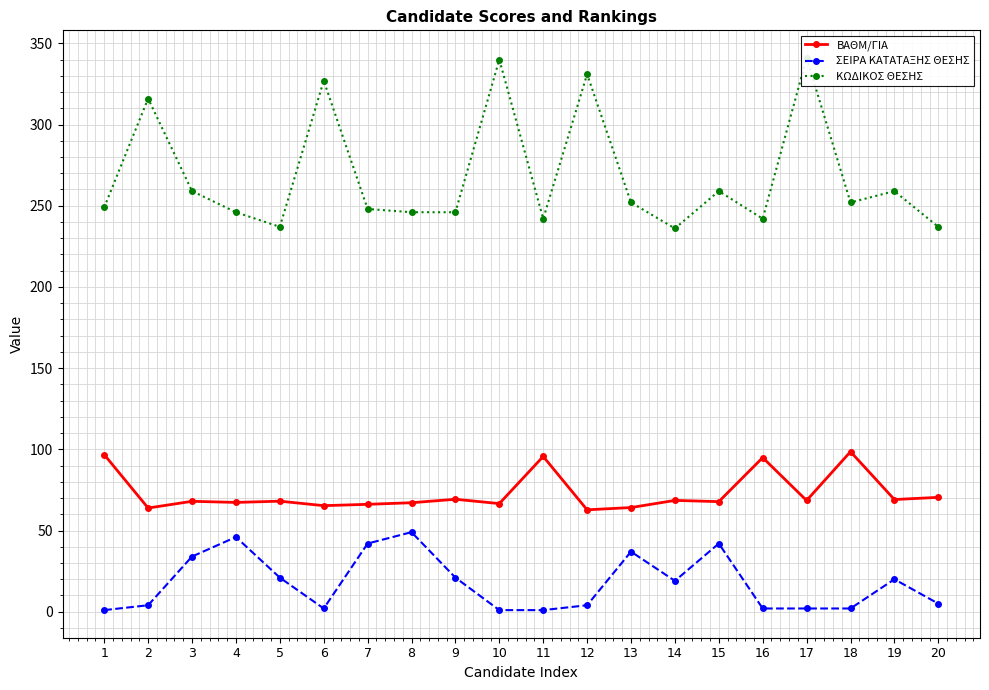

How many lines are shown in the chart?

3